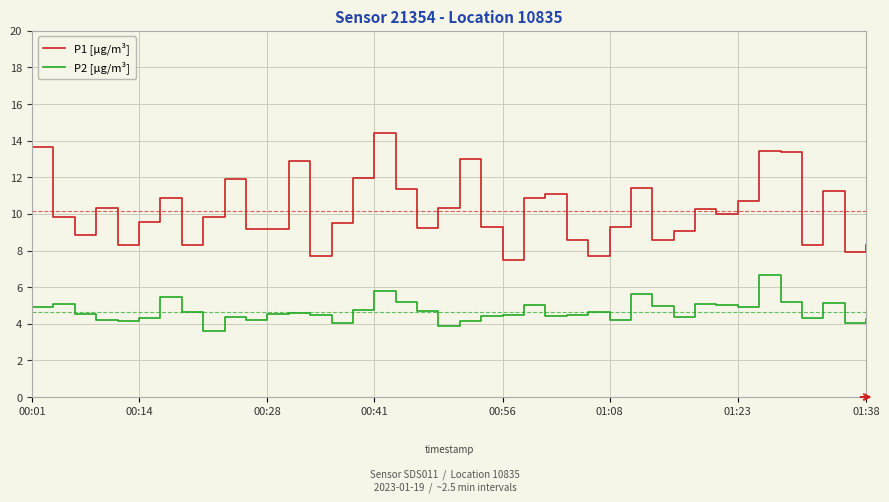

Rank the series by their maximum value, from lowest to highest.

P2 [µg/m³], P1 [µg/m³]